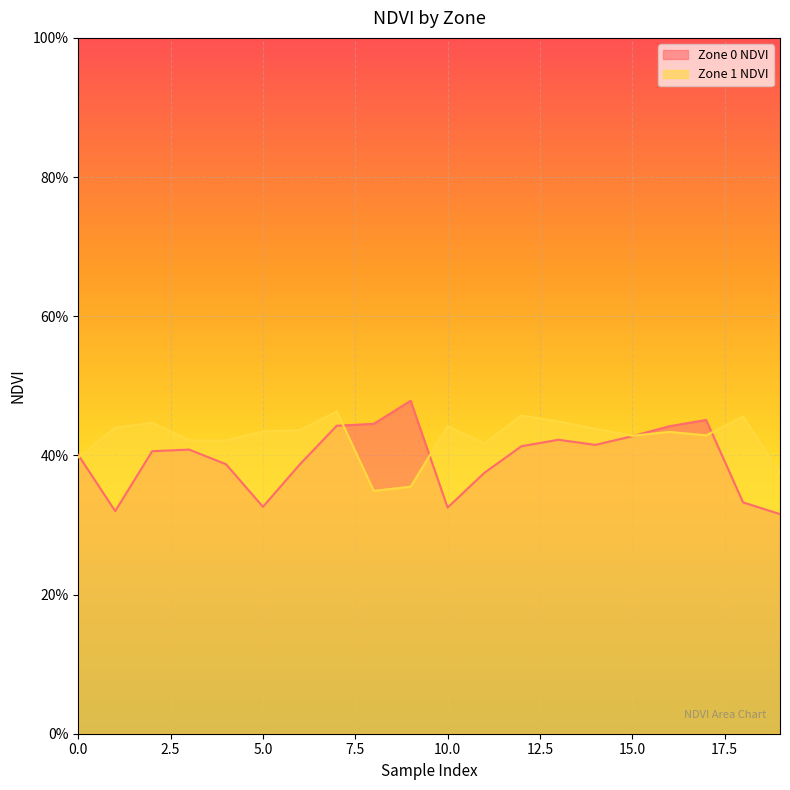

What is the difference between the Zone 1 NDVI values at 8 and 6?

0.1